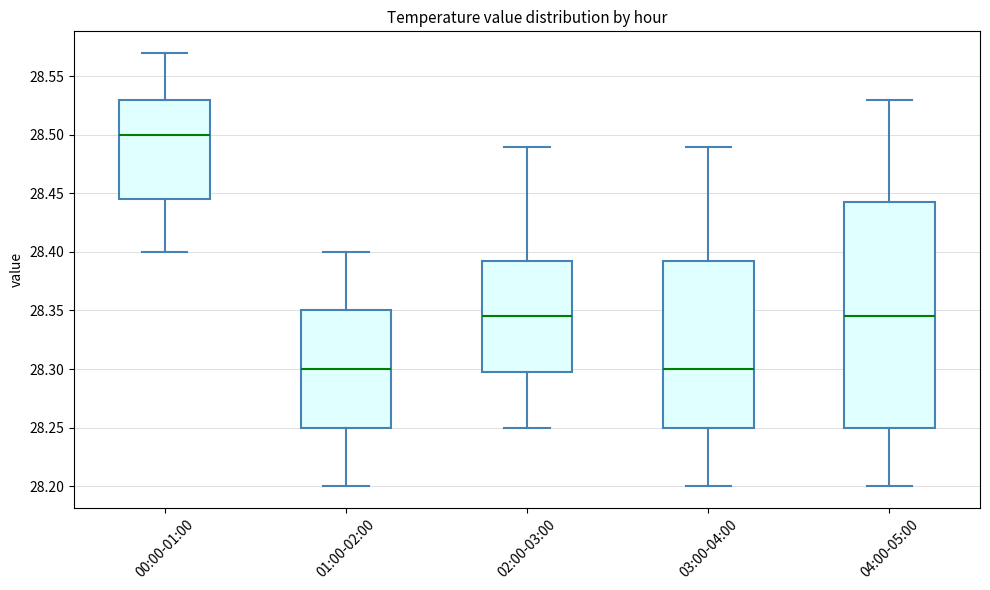

Reading left to right, read every box against the y-axis: the position of its median line, the range the box covers, and the ends of its whiskers. The values are not printed on the chart, so give them approximately, as read against the axis.

00:00-01:00: median 28.500, box 28.445 to 28.530, whiskers 28.400 to 28.570
01:00-02:00: median 28.300, box 28.250 to 28.350, whiskers 28.200 to 28.400
02:00-03:00: median 28.345, box 28.300 to 28.395, whiskers 28.250 to 28.490
03:00-04:00: median 28.300, box 28.250 to 28.395, whiskers 28.200 to 28.490
04:00-05:00: median 28.345, box 28.250 to 28.445, whiskers 28.200 to 28.530